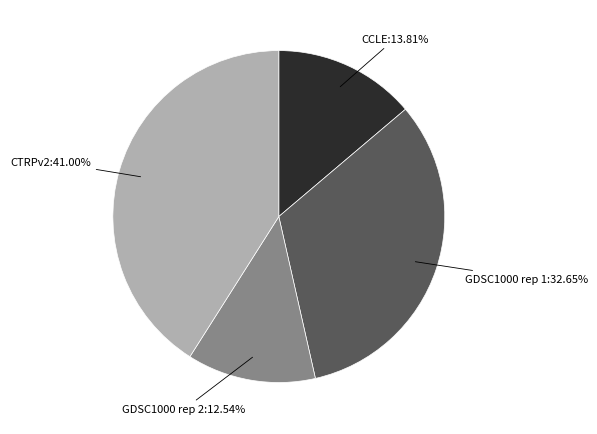

Does any single category account for the majority?

No